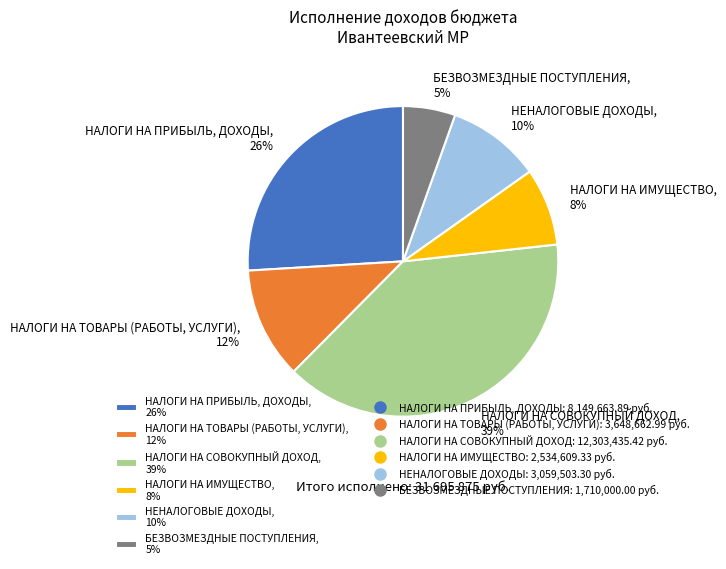

Does БЕЗВОЗМЕЗДНЫЕ ПОСТУПЛЕНИЯ represent more than half of the total?

No